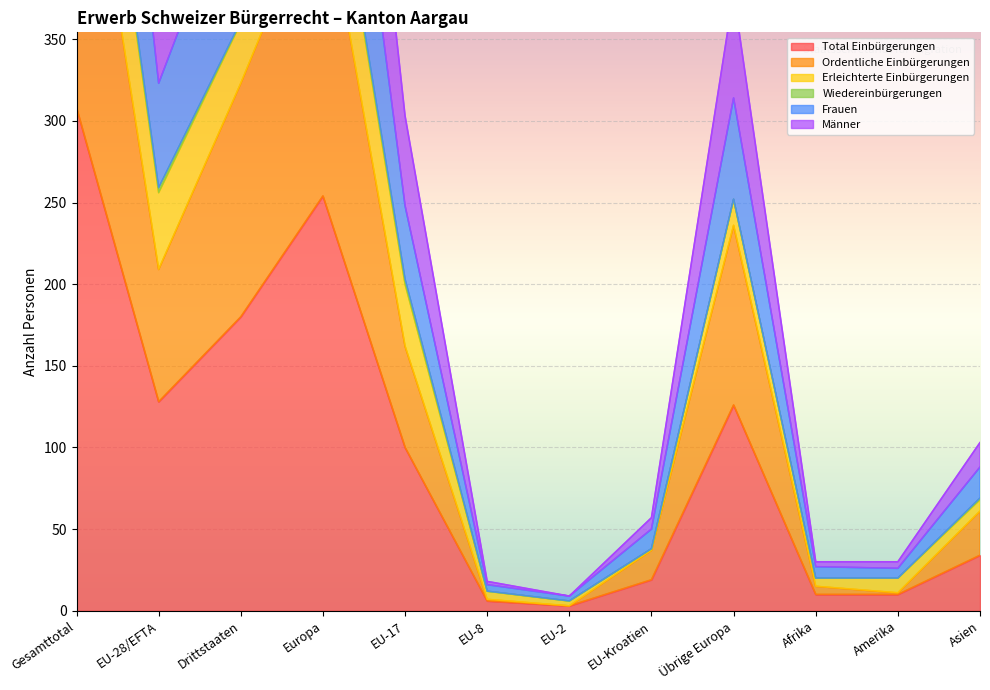

Is it true that Ordentliche Einbürgerungen equals 532 at Gesamttotal?

True